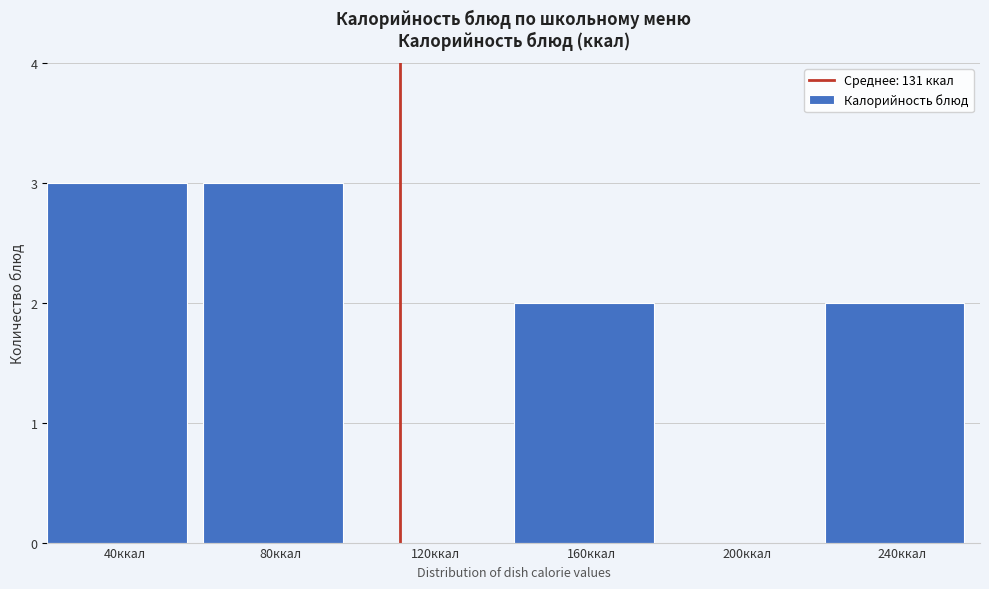

Reading left to right, what are all the values shown in this chart?

40ккал=3	80ккал=3	120ккал=0	160ккал=2	200ккал=0	240ккал=2